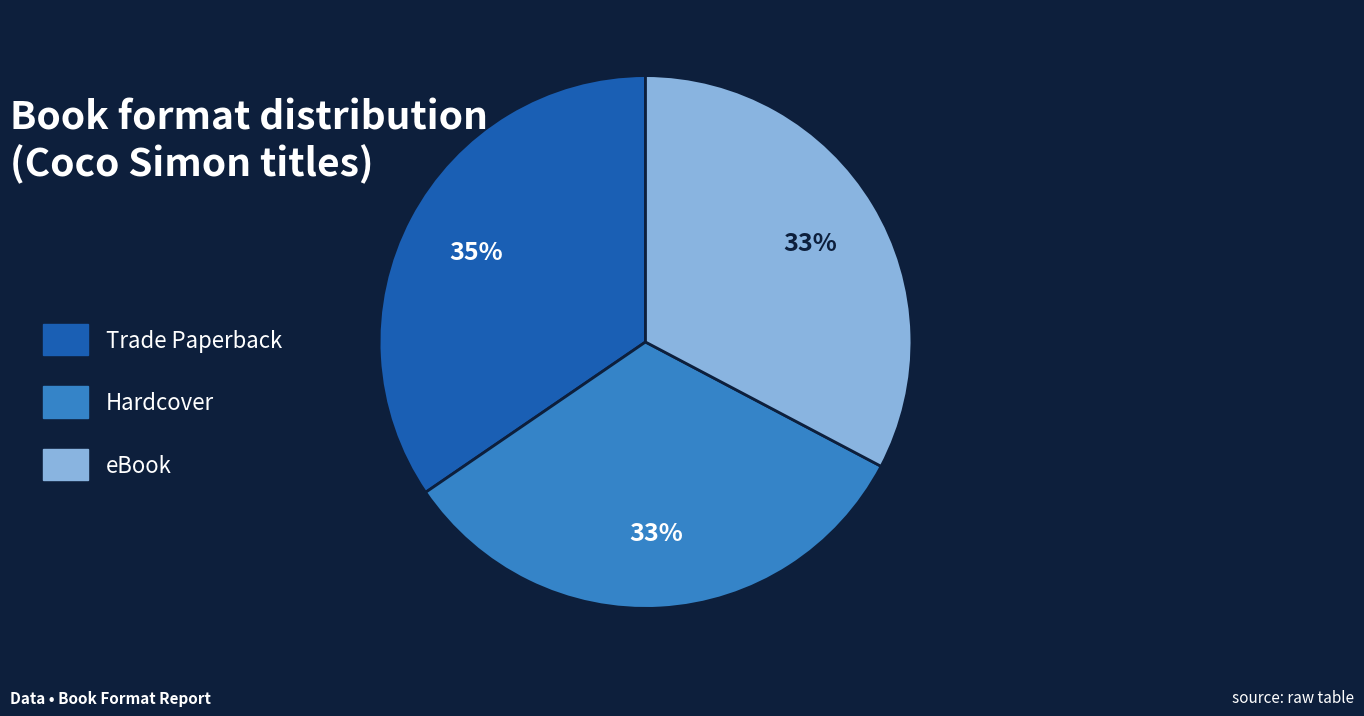

How many slices are in this pie chart?

3